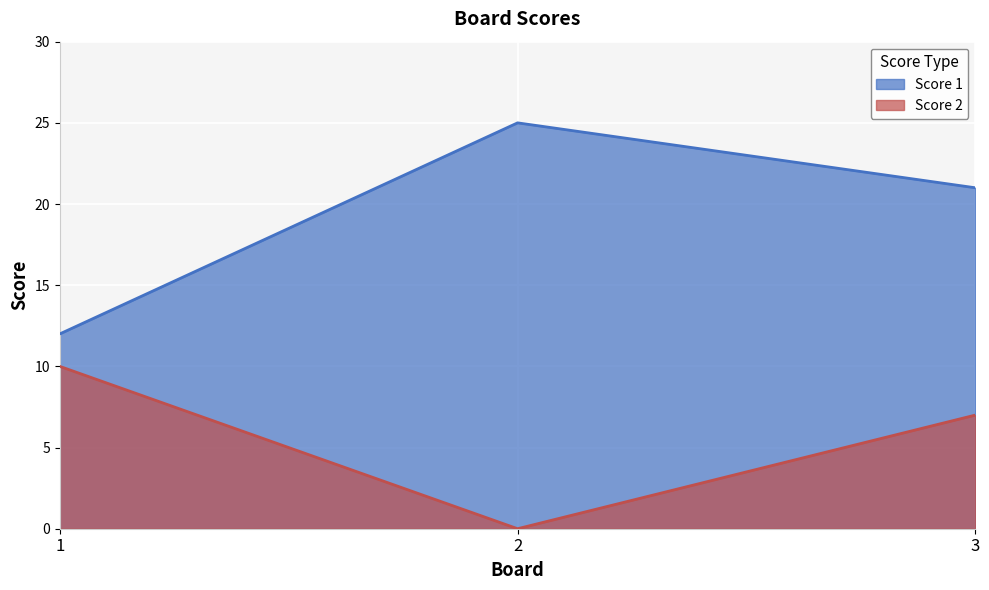

Where does the Score 1 series first go above 21?

2